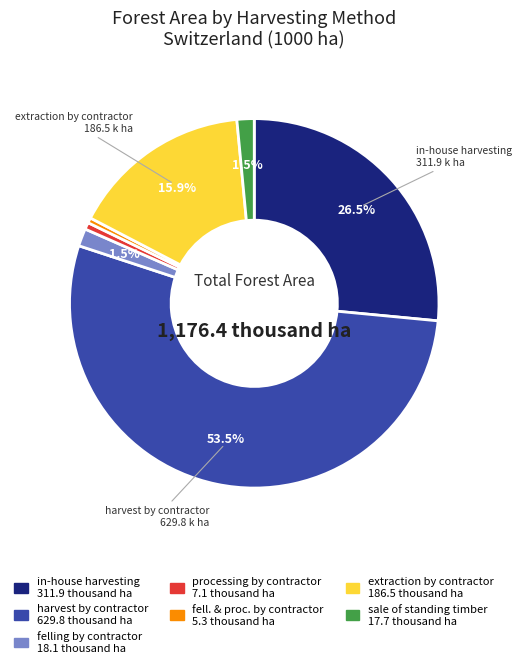

To the nearest percent, what is the difference between the largest and smallest slice percentages?

53%